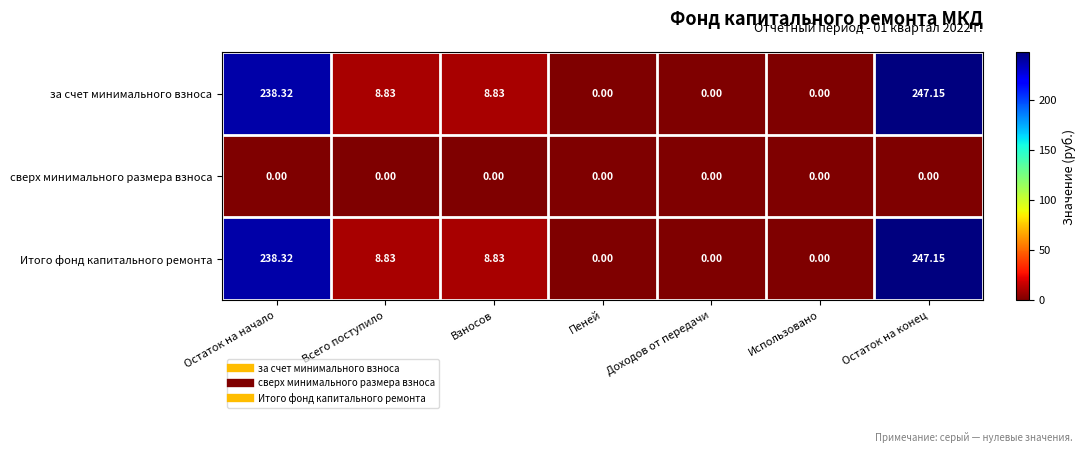

Where does the Итого фонд капитального ремонта series first go above 8?

Остаток на начало